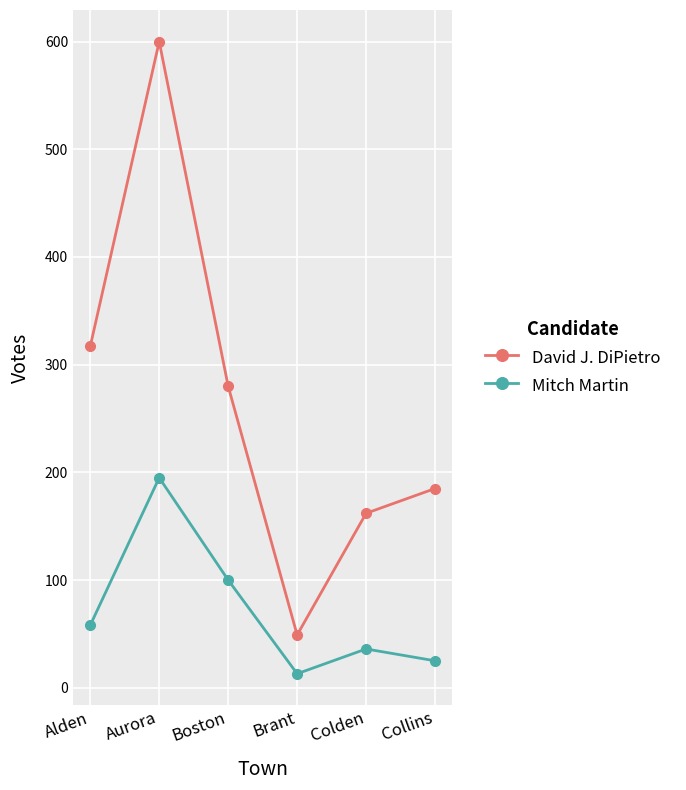

What is the label of the 4th point from the right?

Boston